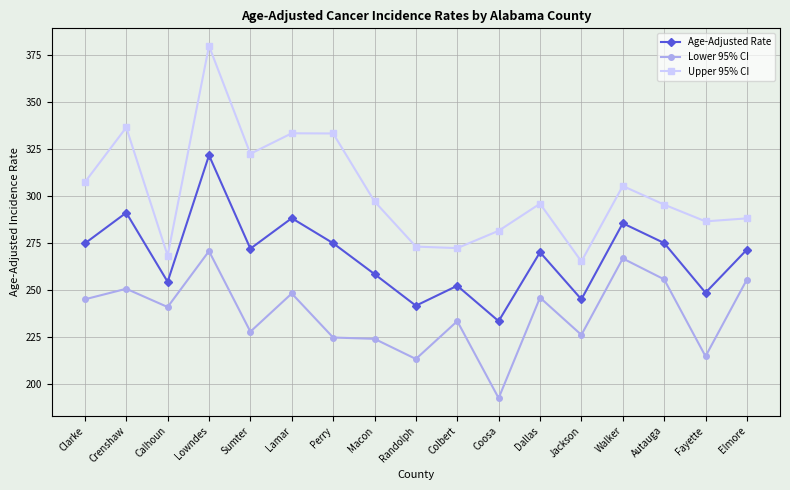

What is the approximate value of Lower 95% CI at Jackson?

226.1